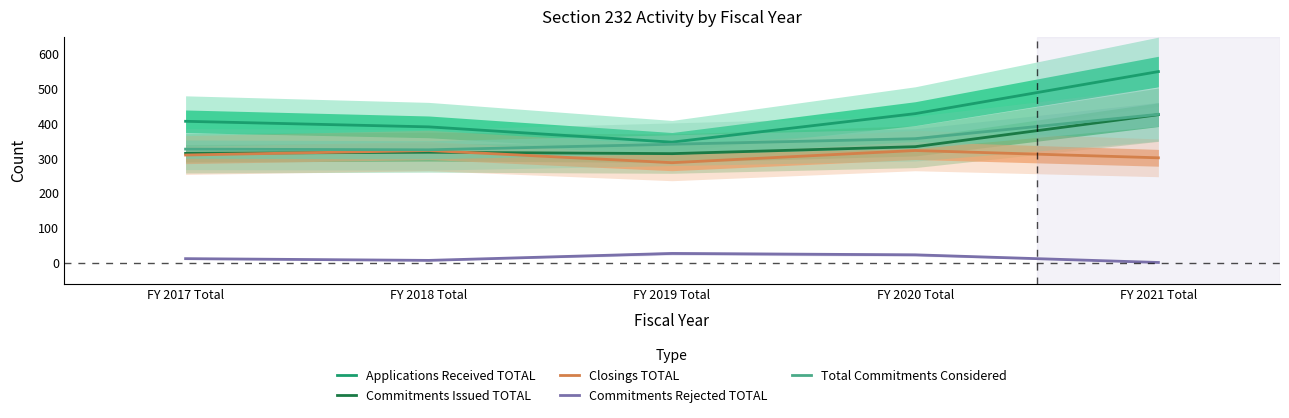

Where is the first local minimum for Commitments Rejected TOTAL?

FY 2018 Total